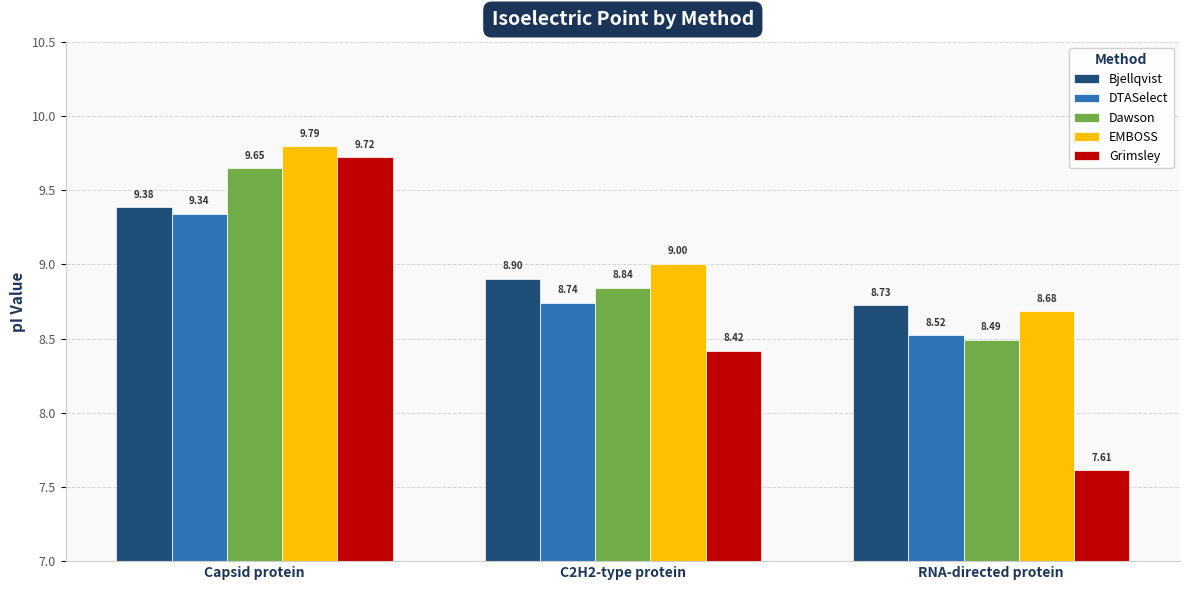

At how many categories does at least one series exceed 8?

3